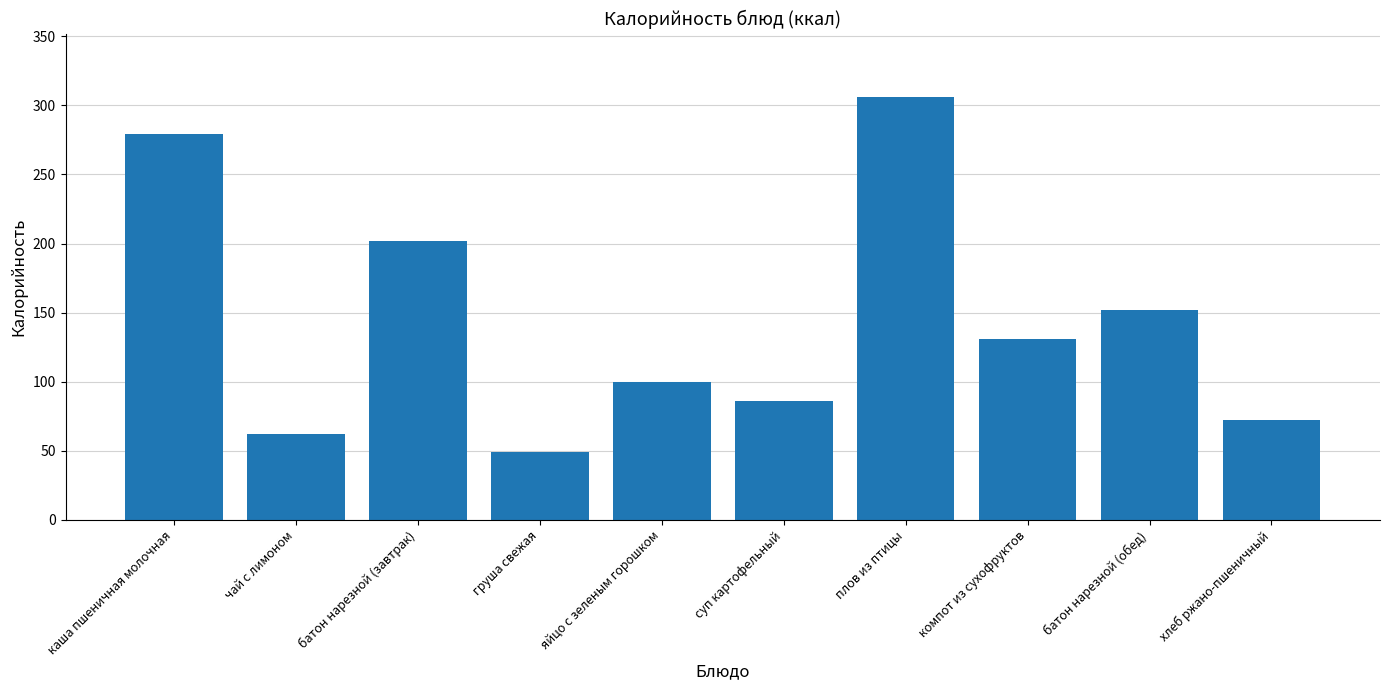

True or false: the data shows 100 at яйцо с зеленым горошком.

True